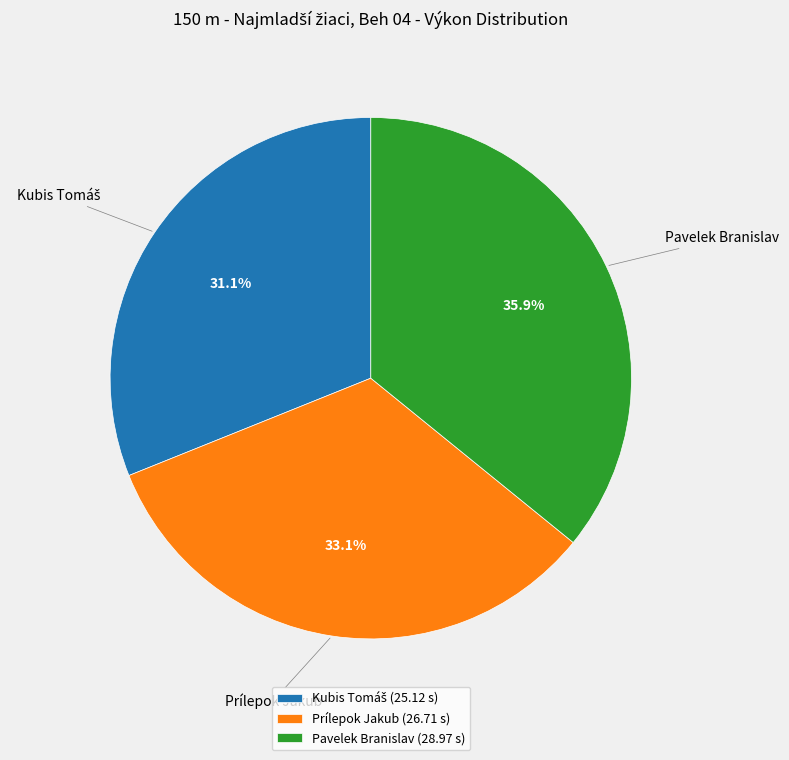

Combined, what portion of the pie is Pavelek Branislav and Prílepok Jakub?

68.9%